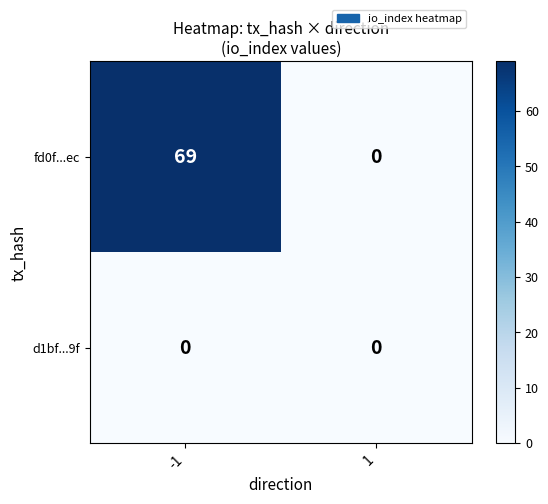

Rank the series by their maximum value, from lowest to highest.

d1bf...9f, fd0f...ec